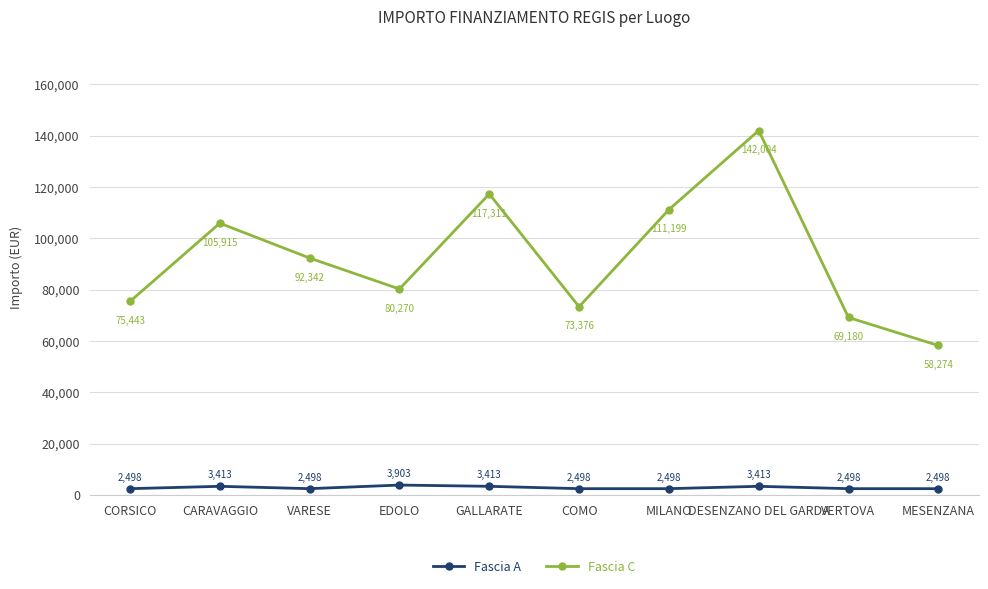

True or false: Fascia A and Fascia C intersect in this chart.

False